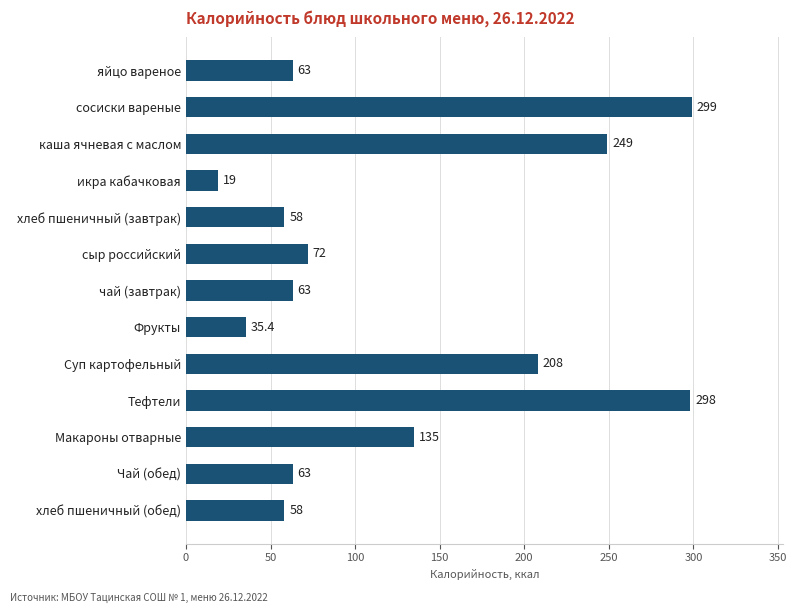

What is the minimum value shown in the chart?

19.0